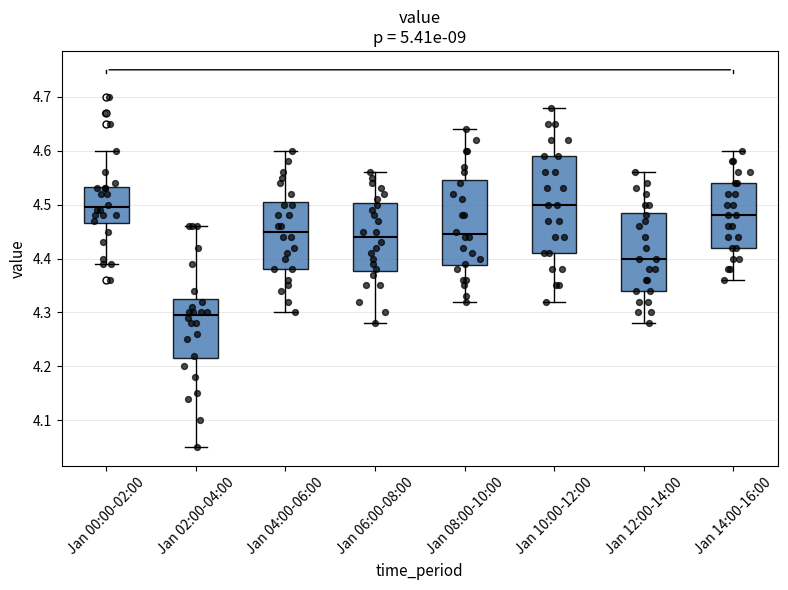

Where does the upper whisker of the box for Jan 14:00-16:00 end on the y-axis? The values are not printed on the chart, so give them approximately, as read against the axis.

4.60